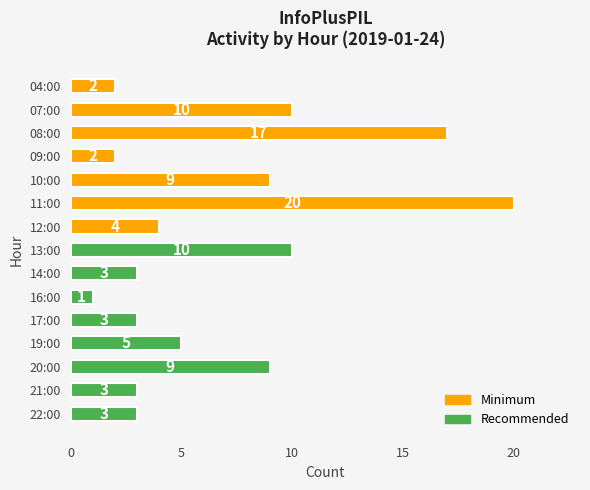

Read the value at 20:00, to the nearest 5.

10